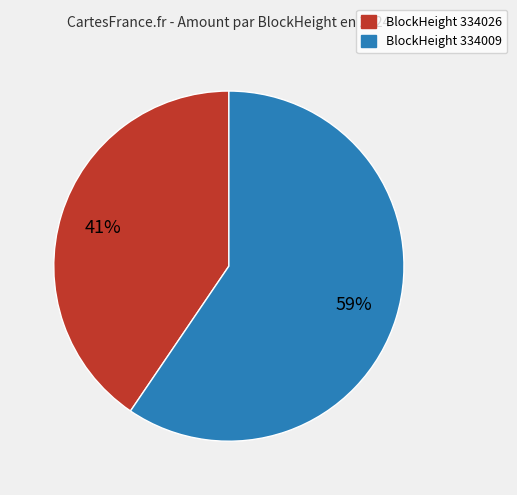

Which category has the biggest portion of the pie?

BlockHeight 334009